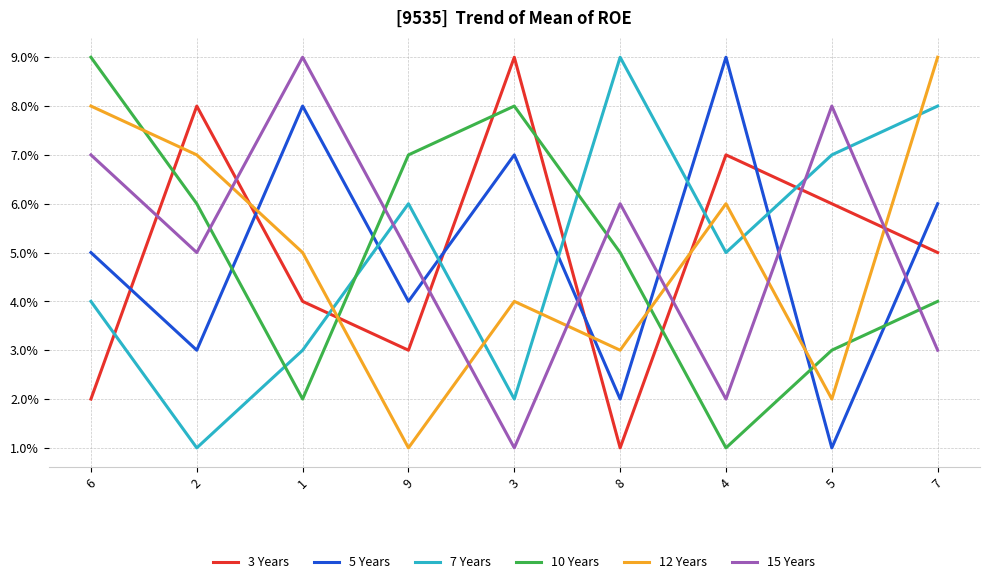

What are all the series names shown in the legend?

3 Years, 5 Years, 7 Years, 10 Years, 12 Years, 15 Years